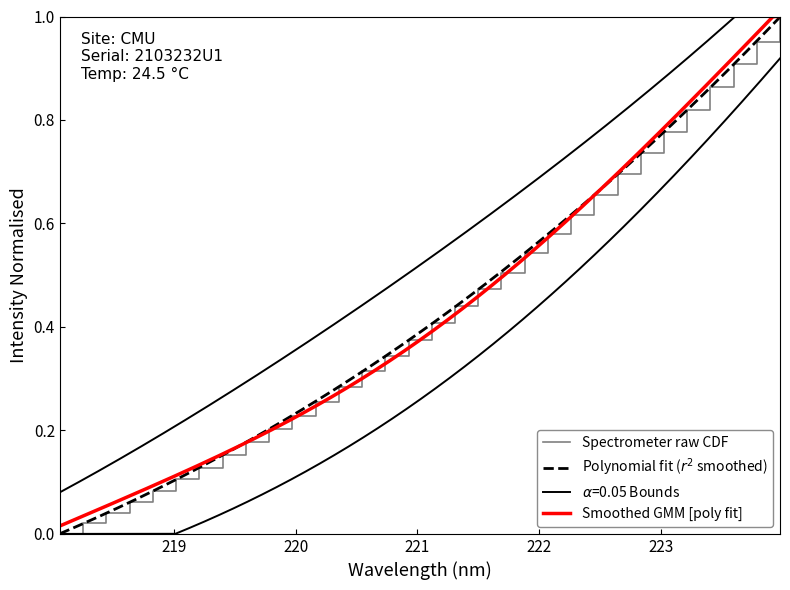

What is the average value?

0.4